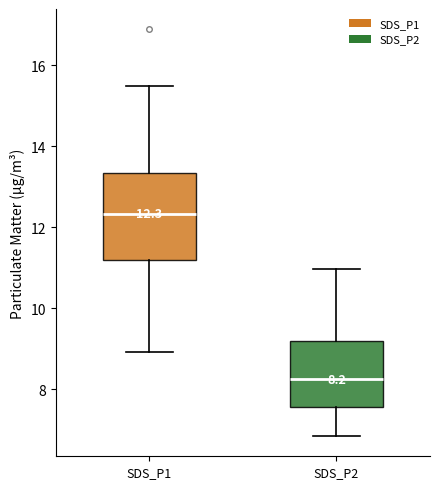

Which box has the highest median line?

SDS_P1